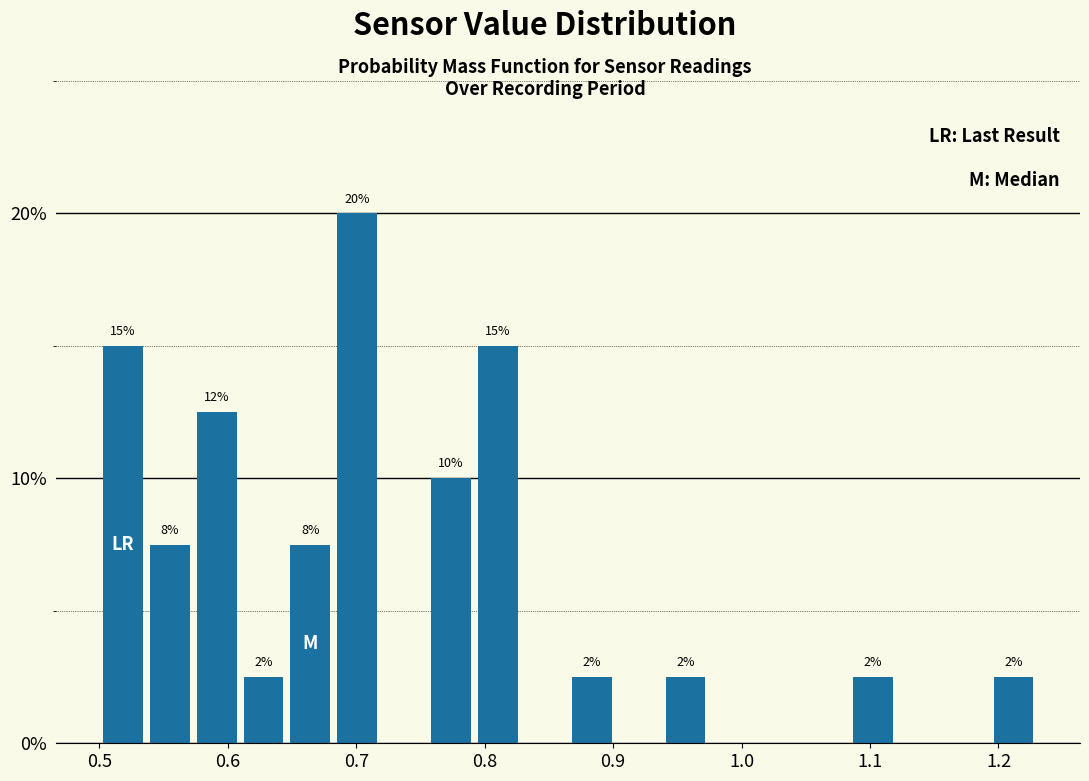

Around what value on the x-axis is the tallest bar? Give the approximate position of its centre, as read against the axis.

0.70